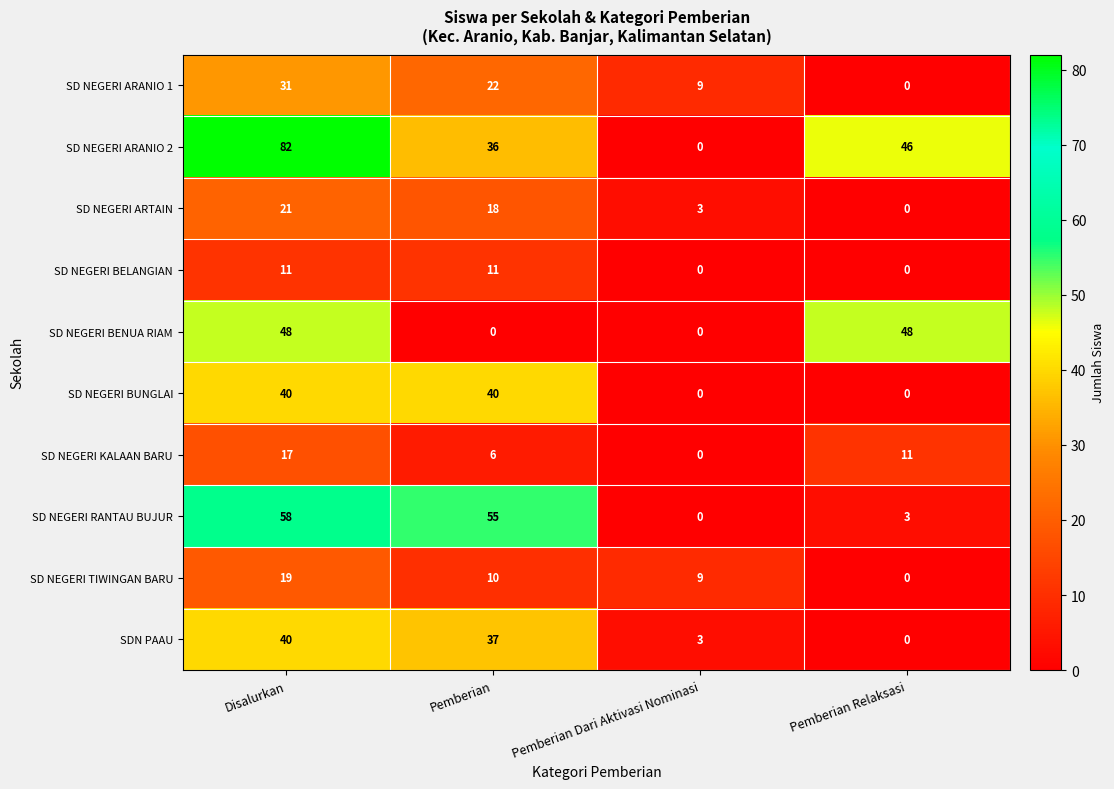

Is it true that SD NEGERI KALAAN BARU equals 19 at Pemberian Relaksasi?

False